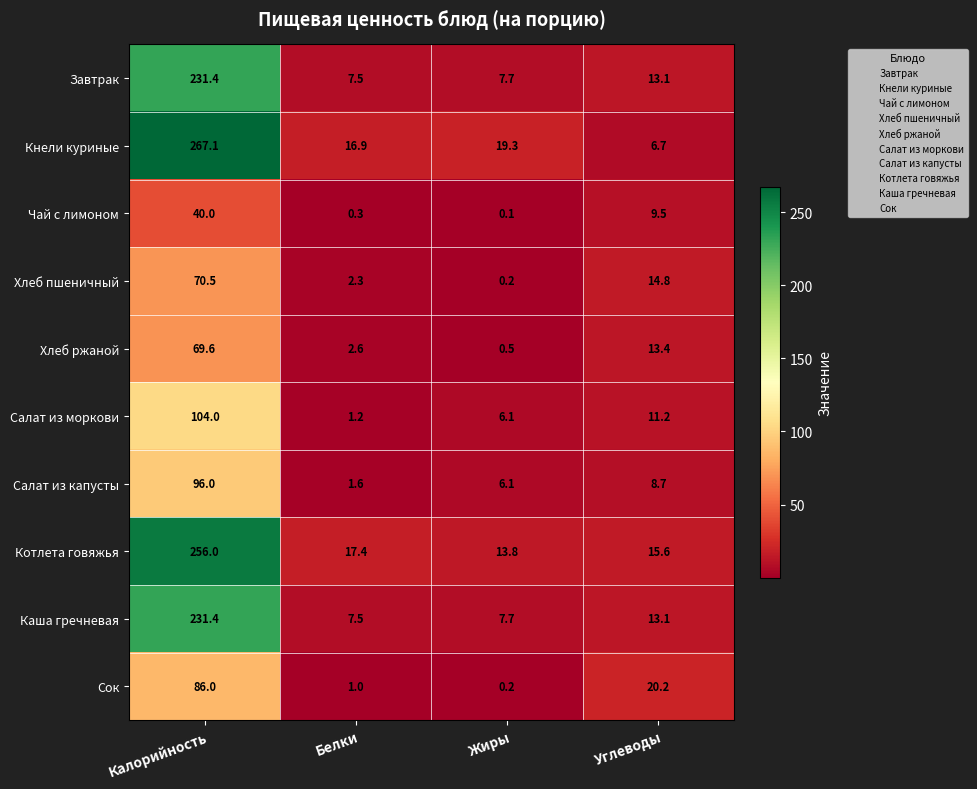

The value of Котлета говяжья at Углеводы is 27.3. True or false?

False